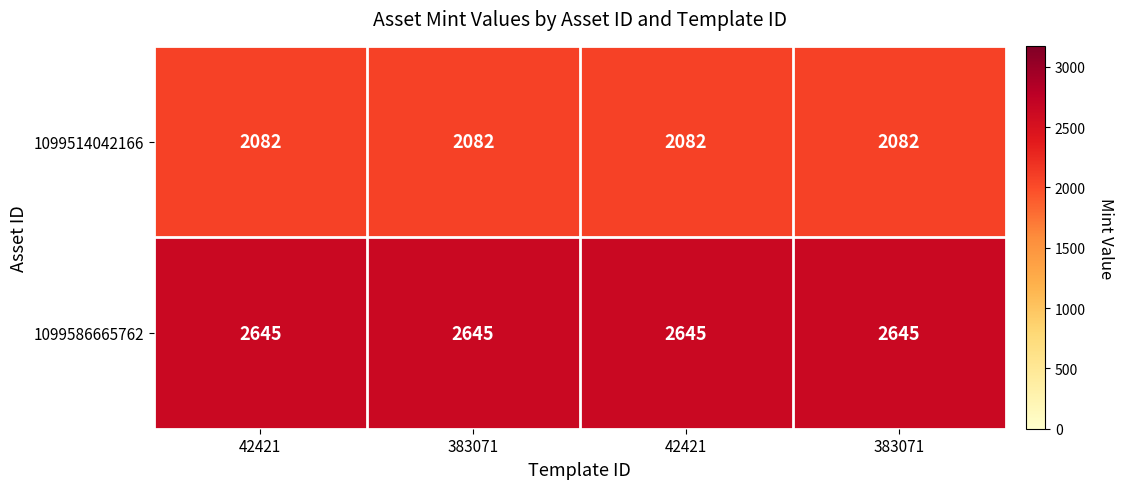

Rank the series by their average value, from highest to lowest.

1099586665762, 1099514042166